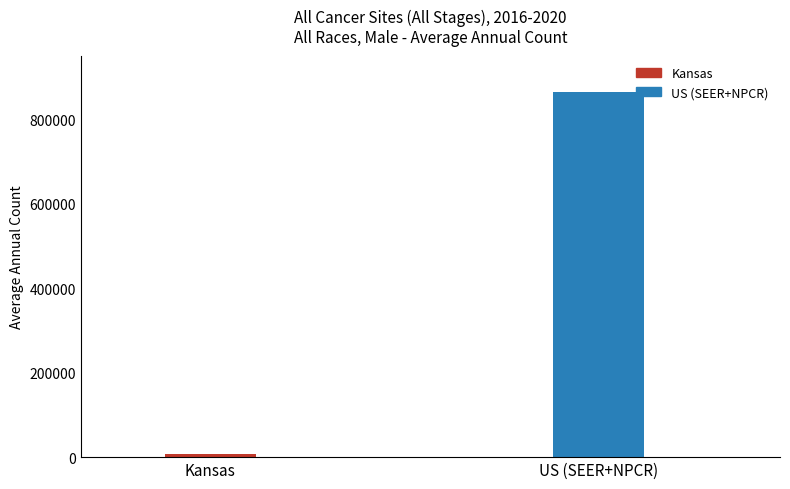

What is the difference between the maximum and minimum values?

855199